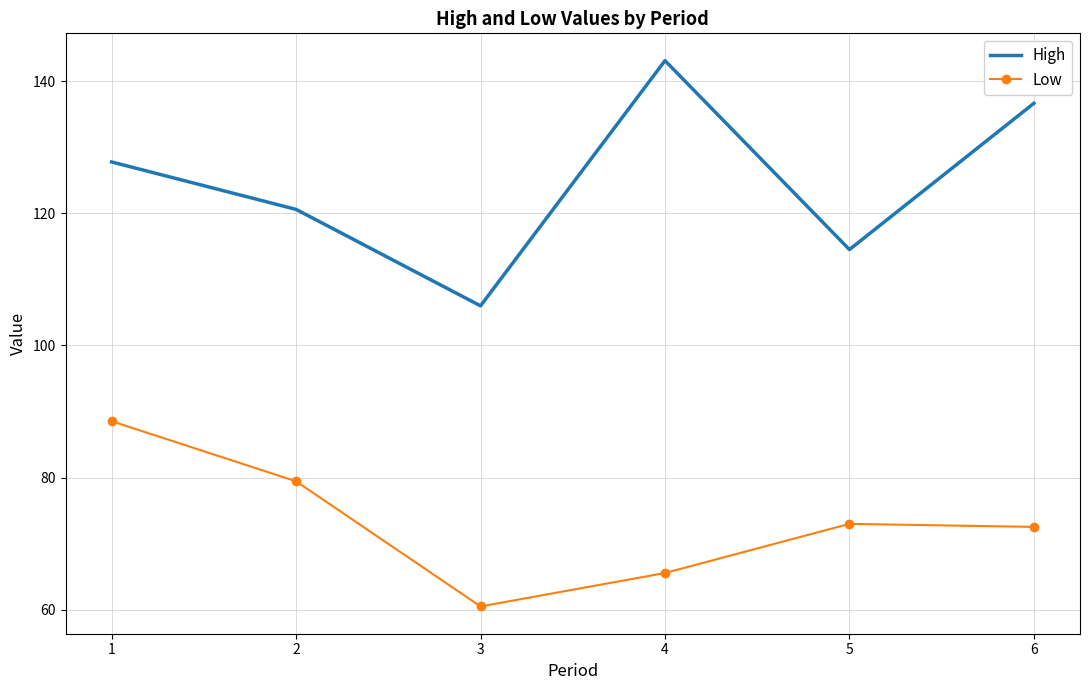

True or false: Low and High intersect in this chart.

False